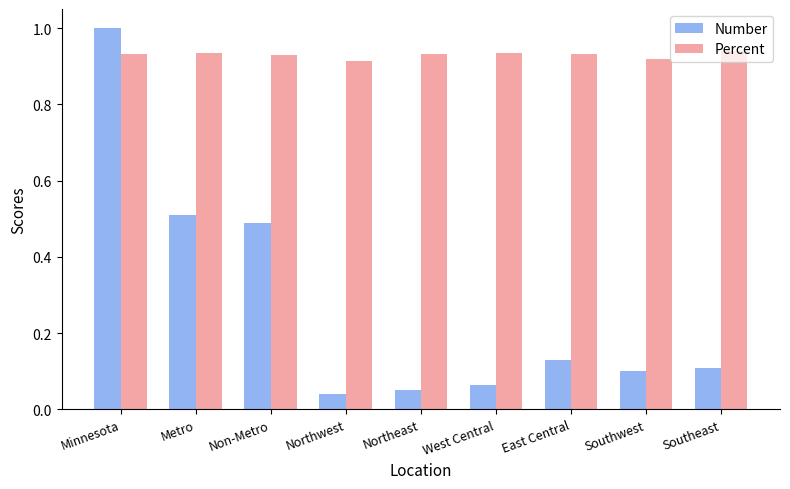

What is the value of the Number bar at the 3rd from the left?

0.5